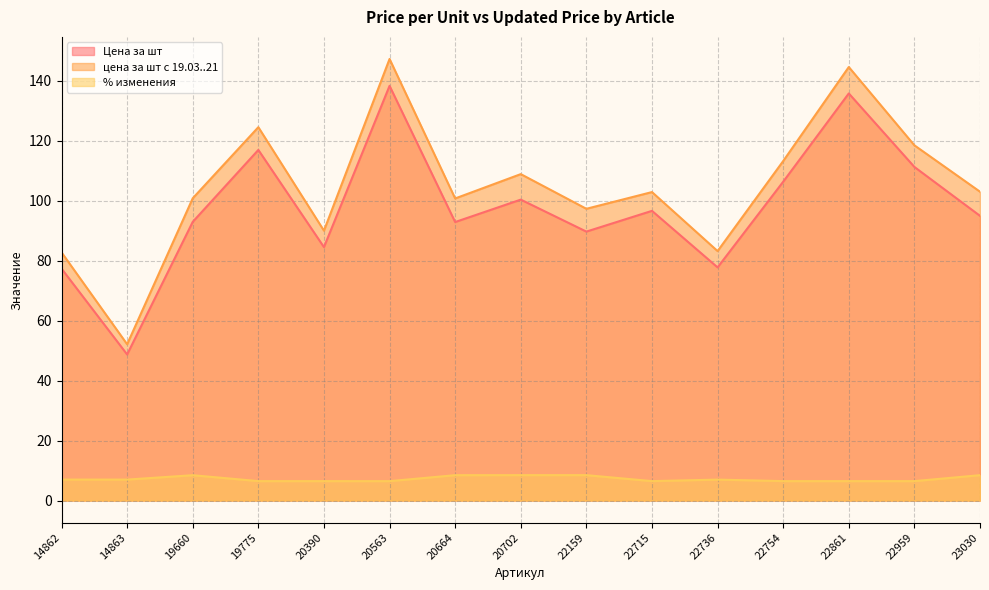

Does the chart display data point markers on the line(s)?

No